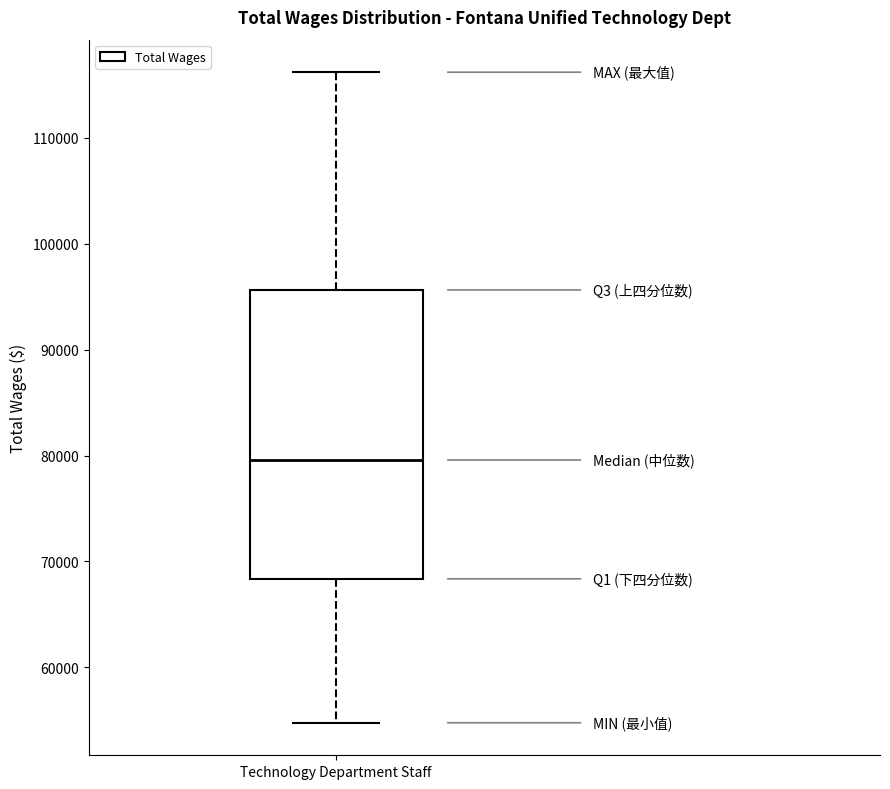

Where does the lower whisker of the box for Technology Department Staff end on the y-axis? The values are not printed on the chart, so give them approximately, as read against the axis.

55000